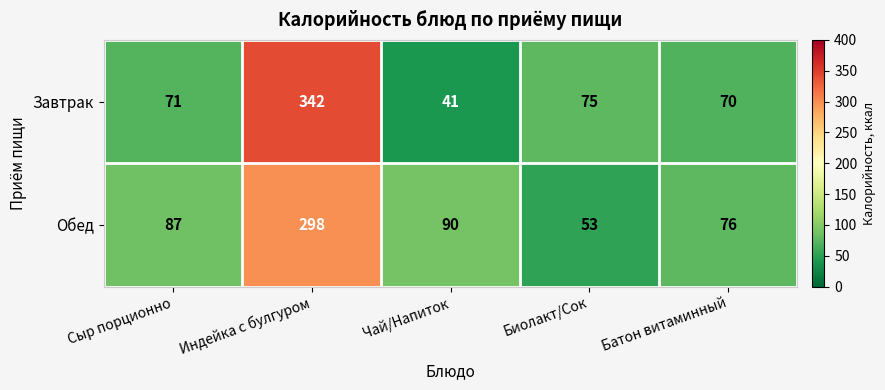

What is the difference between the Завтрак values at Сыр порционно and Индейка с булгуром?

271